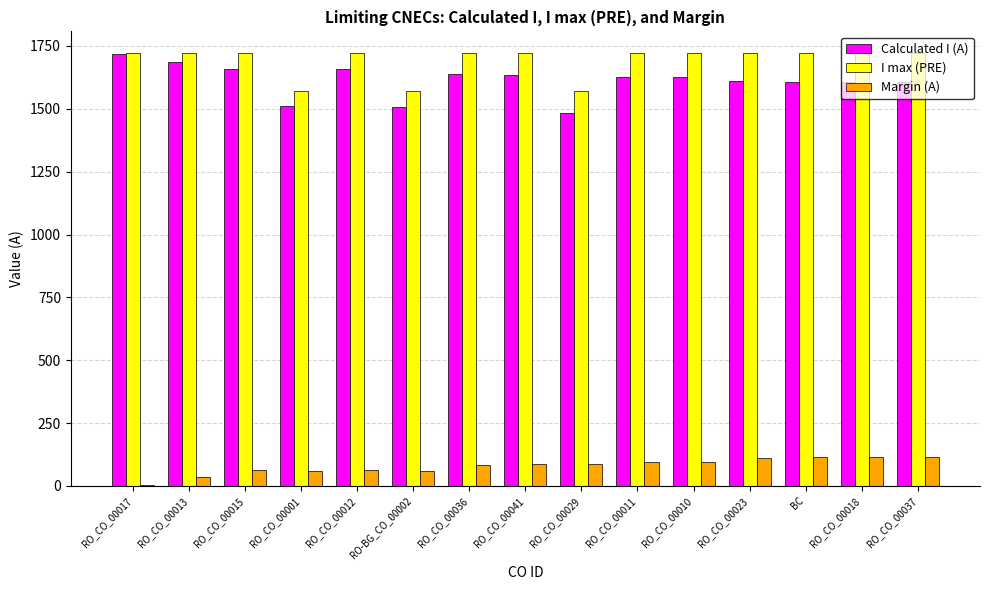

Which series has the largest total across all categories?

I max (PRE)